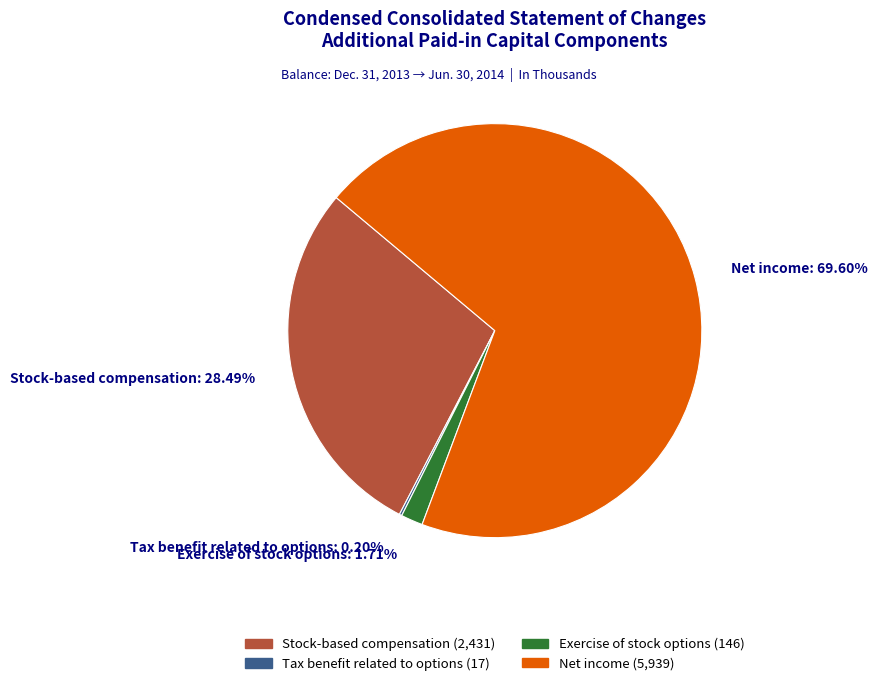

What is the majority slice?

Net income